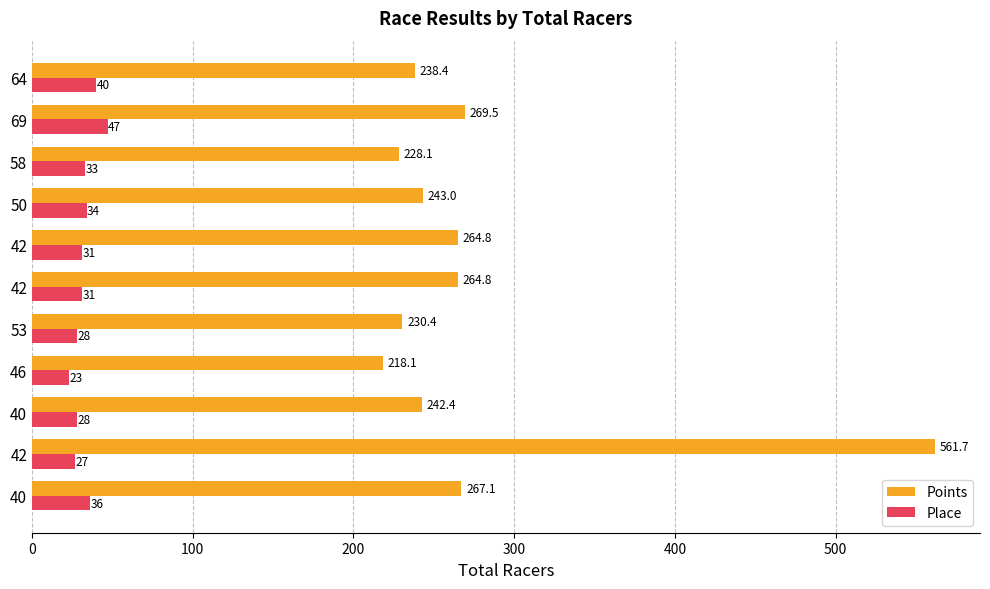

Reading left to right, transcribe all the data shown in this chart.

Points: 267.1	561.7	242.4	218.1	230.4	264.8	264.8	243.0	228.1	269.5	238.4
Place: 36.0	27.0	28.0	23.0	28.0	31.0	31.0	34.0	33.0	47.0	40.0